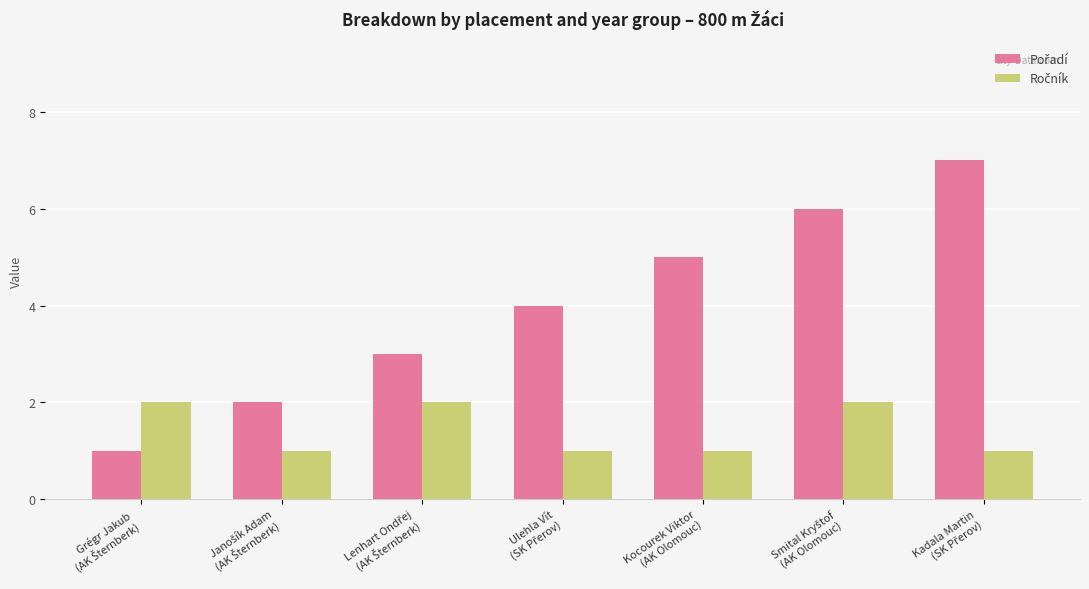

What is the average value of the Pořadí series?

4